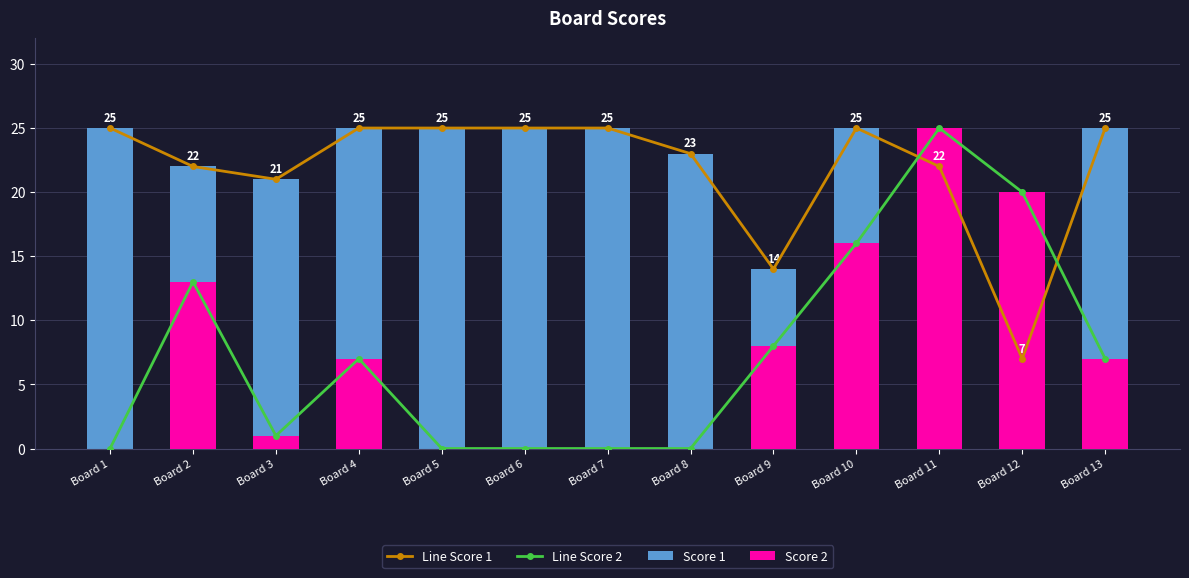

What are all the series names shown in the legend?

Line Score 1, Line Score 2, Score 1, Score 2